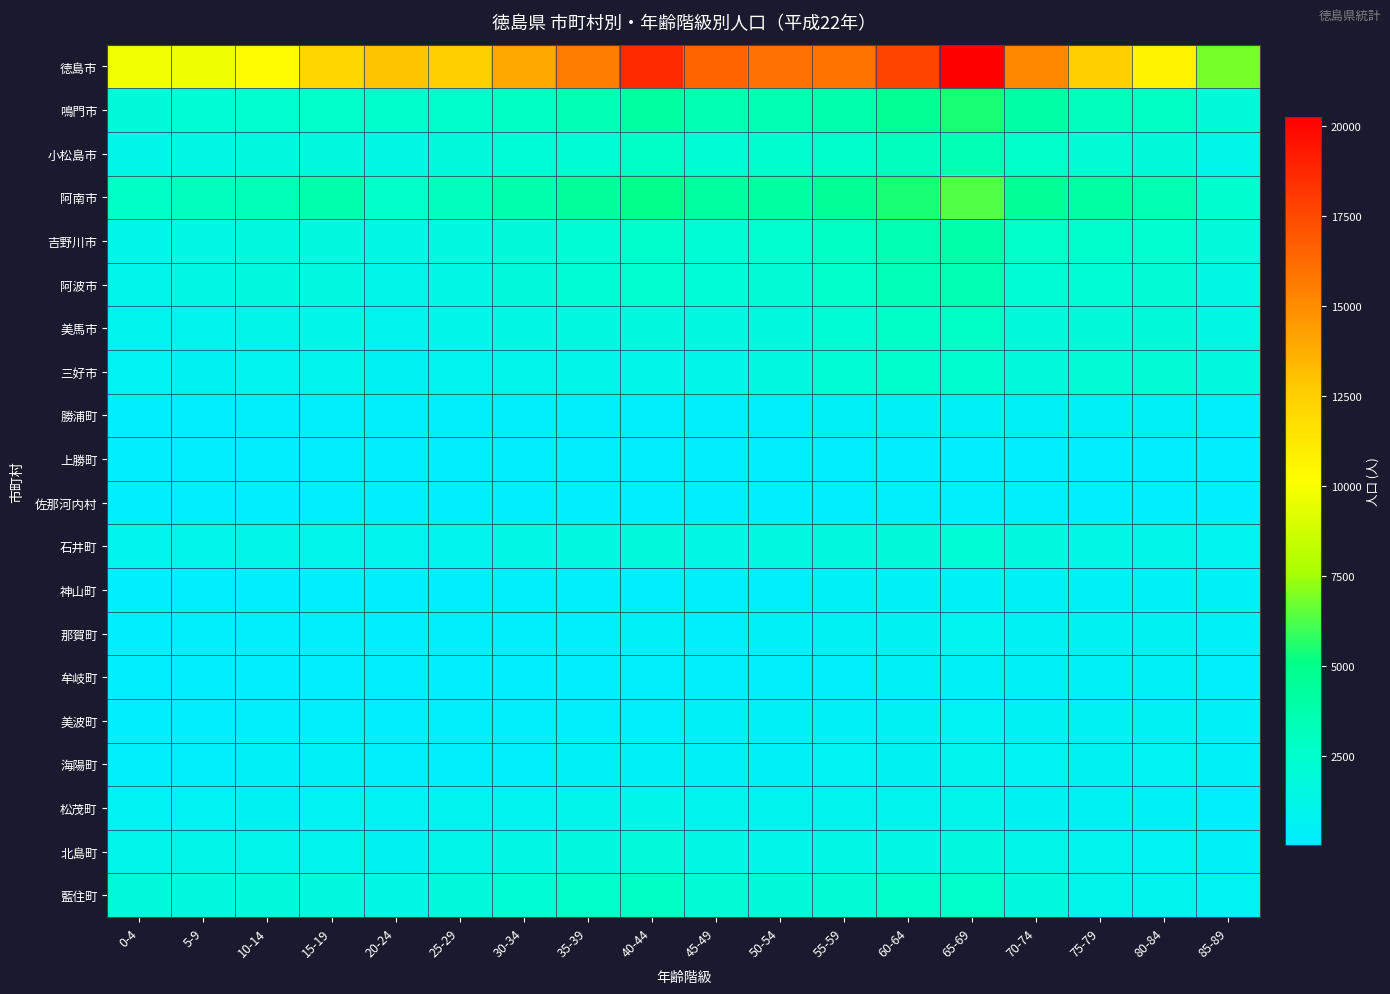

Which series has the largest range (max minus min)?

徳島市